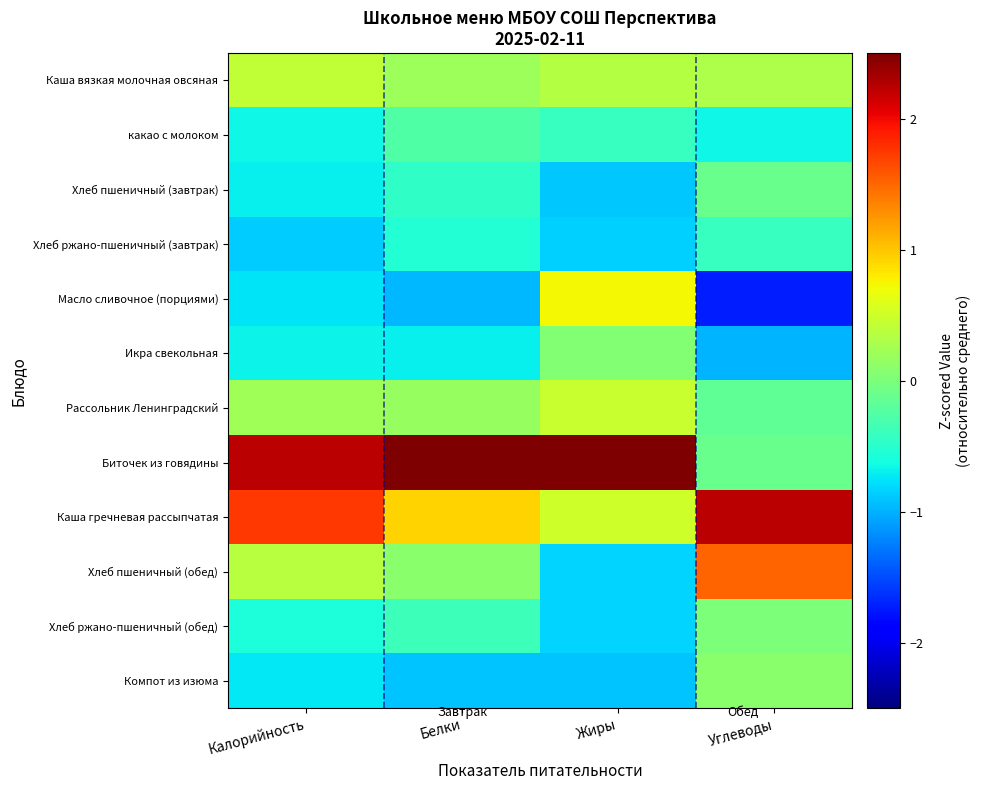

Reading left to right, transcribe all the data shown in this chart.

Каша вязкая молочная овсяная: Калорийность=0.4	Белки=0.2	Жиры=0.3	Углеводы=0.3
какао с молоком: Калорийность=-0.7	Белки=-0.3	Жиры=-0.4	Углеводы=-0.6
Хлеб пшеничный (завтрак): Калорийность=-0.7	Белки=-0.5	Жиры=-0.9	Углеводы=-0.1
Хлеб ржано-пшеничный (завтрак): Калорийность=-0.9	Белки=-0.5	Жиры=-0.8	Углеводы=-0.4
Масло сливочное (порциями): Калорийность=-0.8	Белки=-1.0	Жиры=0.7	Углеводы=-1.7
Икра свекольная: Калорийность=-0.7	Белки=-0.7	Жиры=0.0	Углеводы=-1.0
Рассольник Ленинградский: Калорийность=0.2	Белки=0.2	Жиры=0.5	Углеводы=-0.2
Биточек из говядины: Калорийность=2.2	Белки=2.8	Жиры=2.6	Углеводы=-0.1
Каша гречневая рассыпчатая: Калорийность=1.8	Белки=0.9	Жиры=0.5	Углеводы=2.2
Хлеб пшеничный (обед): Калорийность=0.4	Белки=0.1	Жиры=-0.8	Углеводы=1.5
Хлеб ржано-пшеничный (обед): Калорийность=-0.6	Белки=-0.4	Жиры=-0.8	Углеводы=0.0
Компот из изюма: Калорийность=-0.7	Белки=-0.9	Жиры=-0.9	Углеводы=0.1